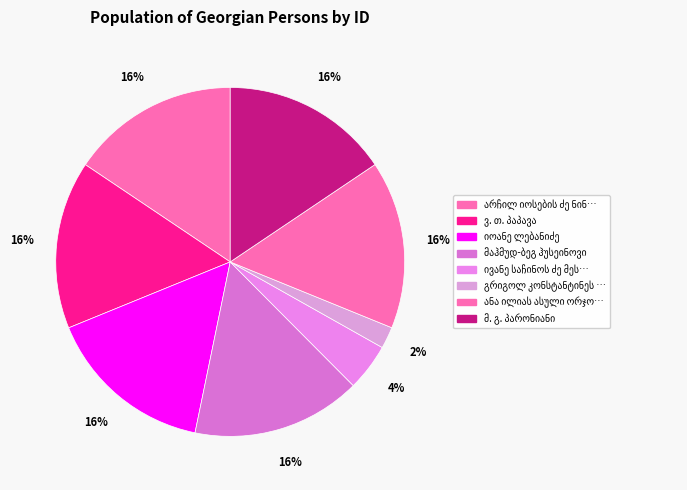

What portion of the pie excludes იოანე ლებანიძე?

84.4%